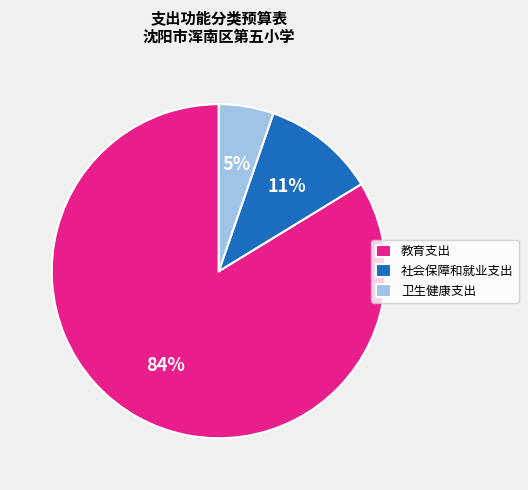

Is the sum of 卫生健康支出 and 社会保障和就业支出 greater than half?

No